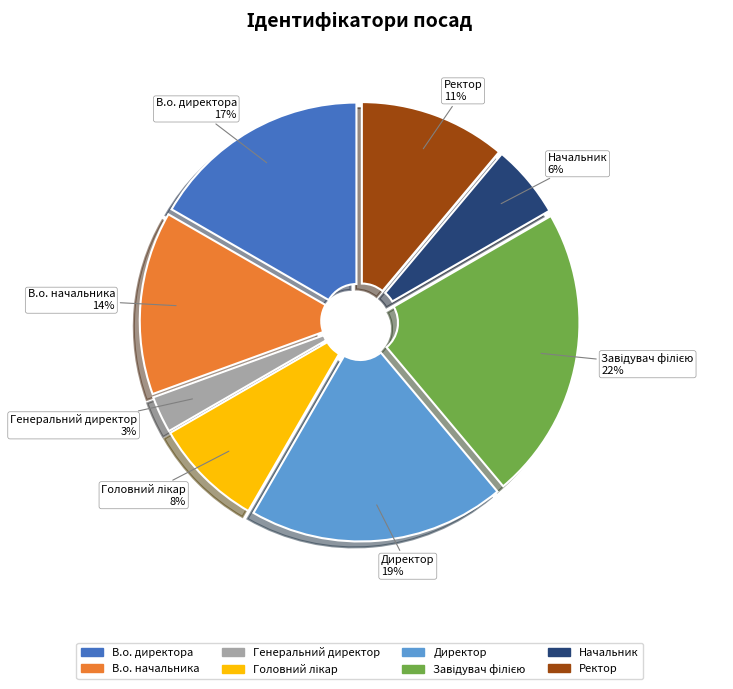

How many slices are in this pie chart?

8